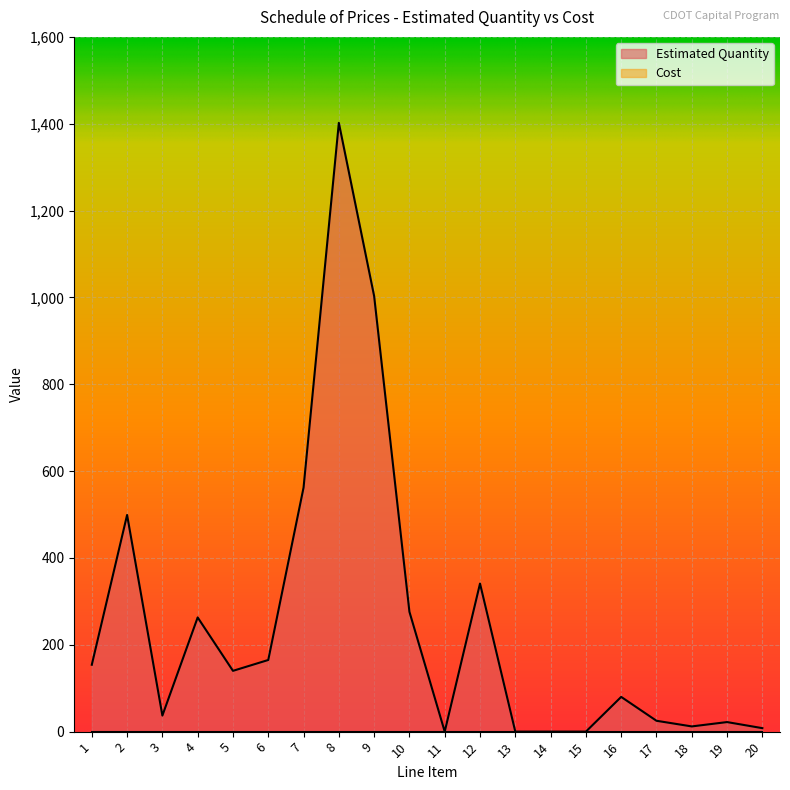

At which category does the data reach its first local valley?

3